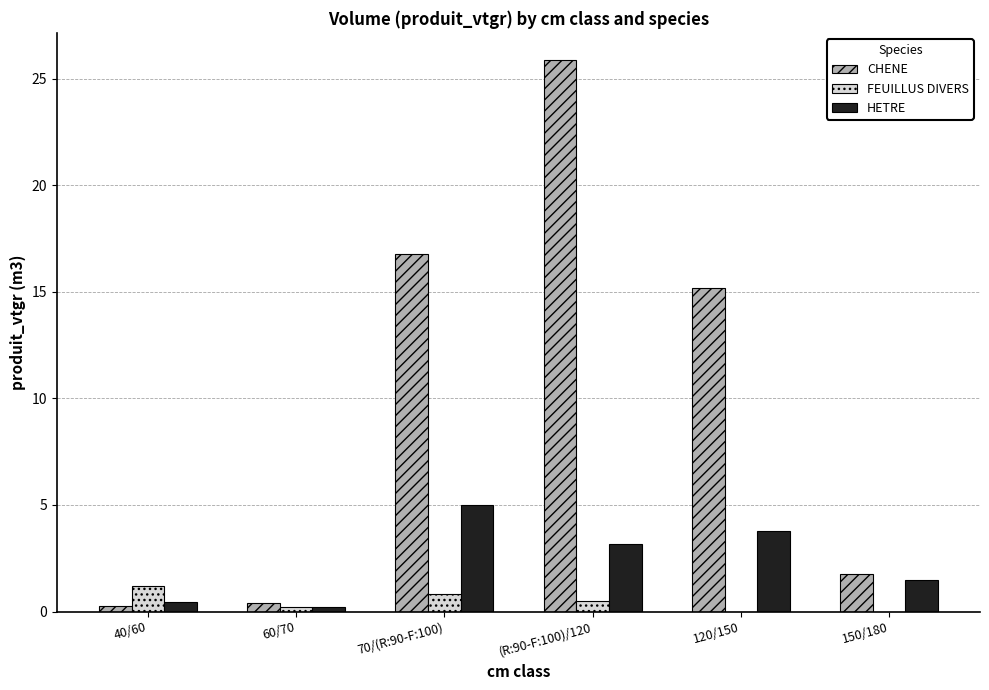

Reading right to left, extract all data points from this chart.

CHENE: 150/180=1.8	120/150=15.2	(R:90-F:100)/120=25.9	70/(R:90-F:100)=16.8	60/70=0.4	40/60=0.3
FEUILLUS DIVERS: 150/180=0.0	120/150=0.0	(R:90-F:100)/120=0.5	70/(R:90-F:100)=0.8	60/70=0.2	40/60=1.2
HETRE: 150/180=1.5	120/150=3.8	(R:90-F:100)/120=3.2	70/(R:90-F:100)=5.0	60/70=0.2	40/60=0.5